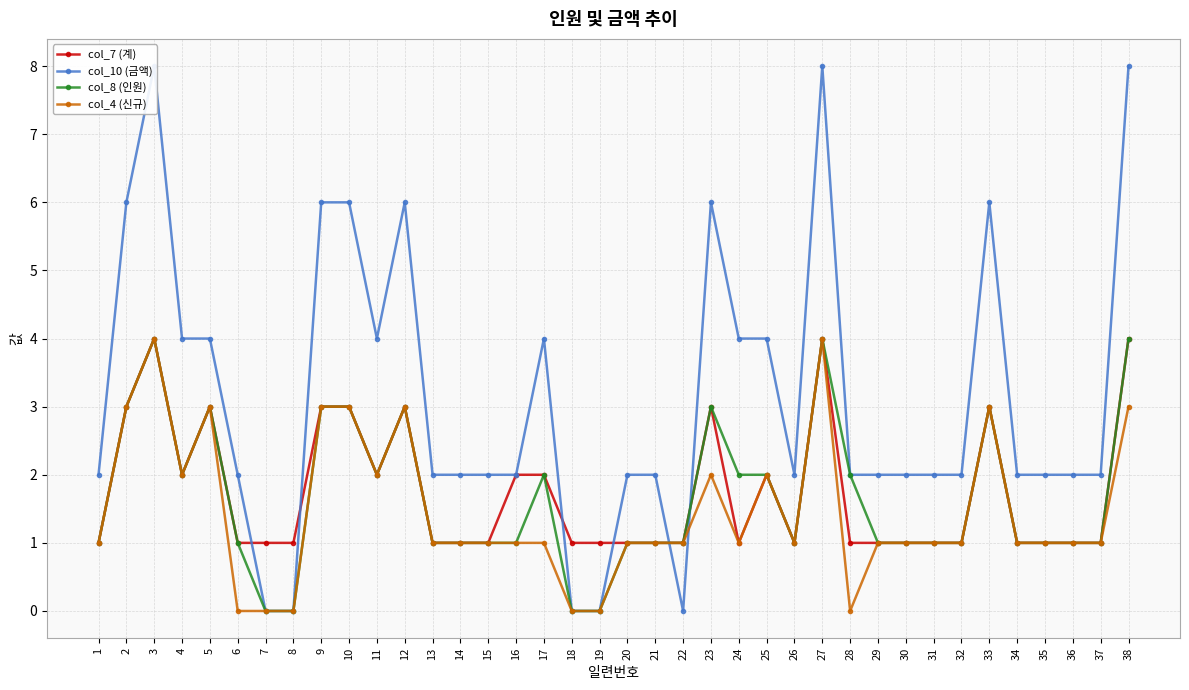

Which series has the largest total across all categories?

col_10 (금액)